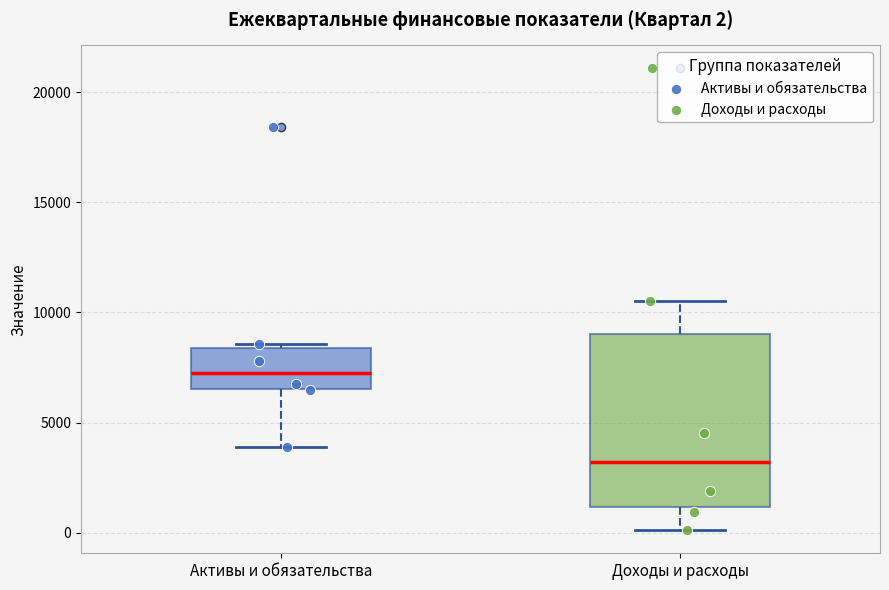

Which box's median line is the lowest?

Доходы и расходы